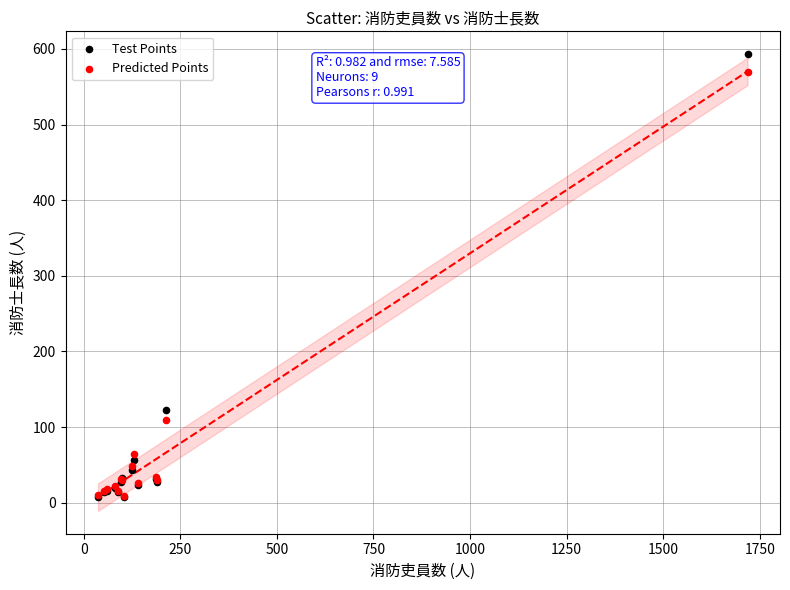

In the Predicted Points series, what Y value is closest to 289?

110